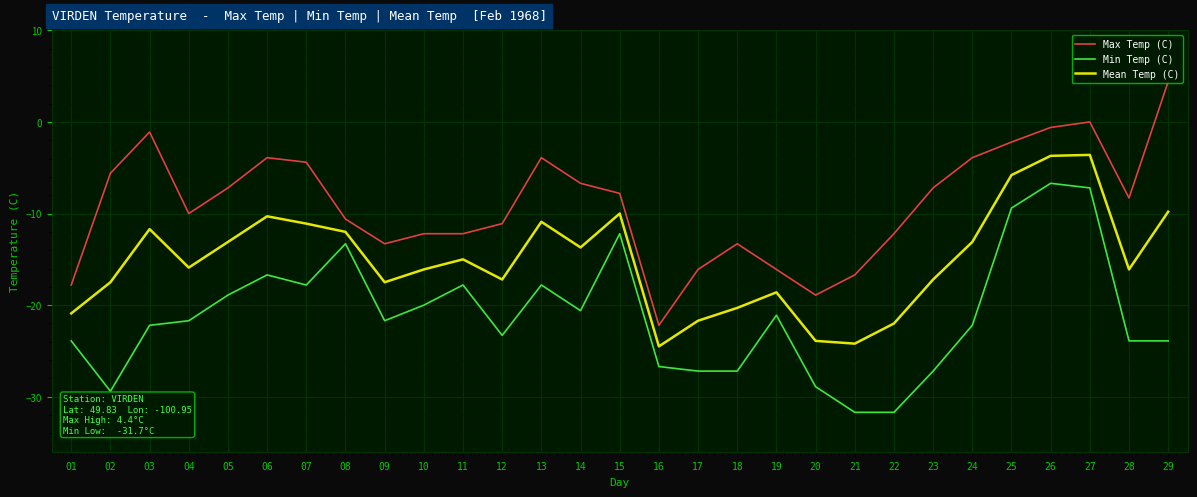

True or false: Max Temp (C) has a value of -0.6 at 26.

True